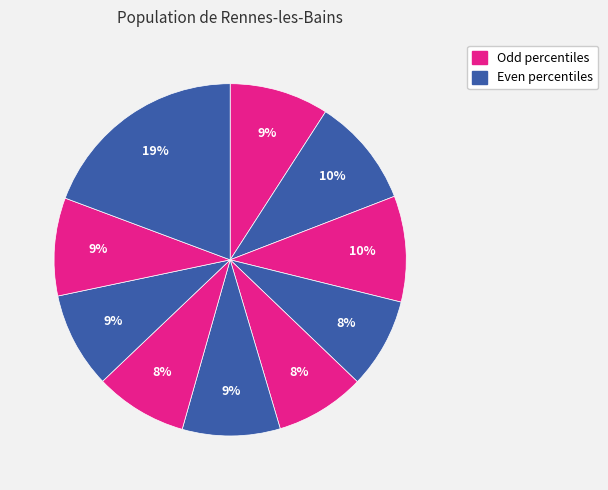

How many segments does this pie chart have?

10